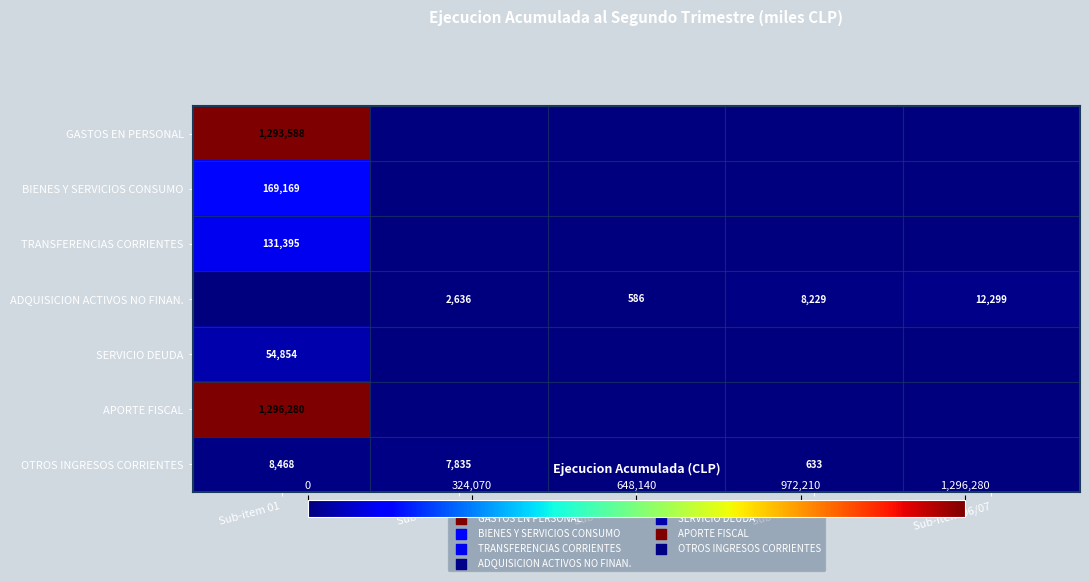

At which category does the chart reach its minimum across all series?

Sub-item 02